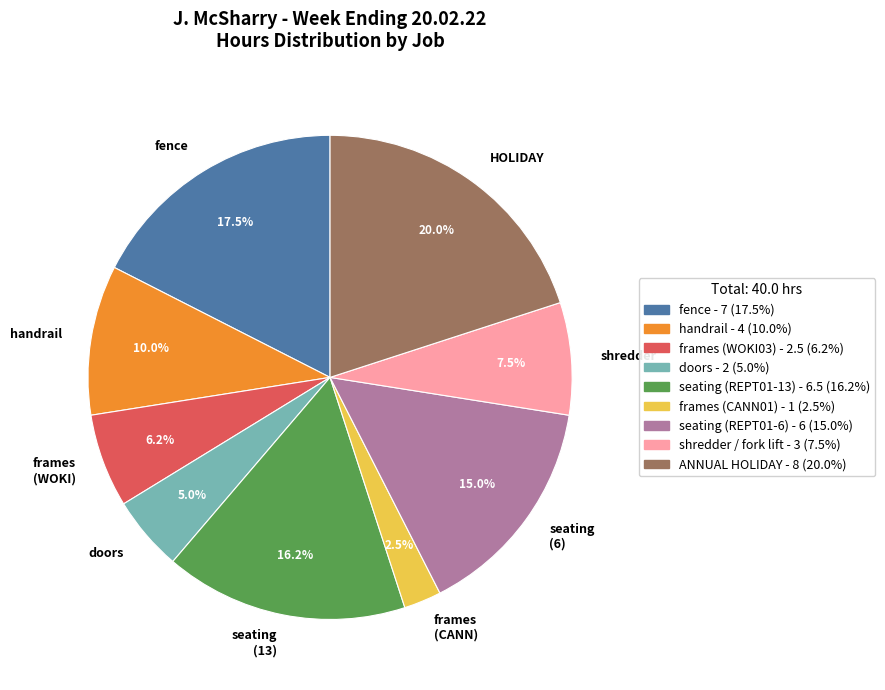

Combined, what portion of the pie is frames (CANN) and seating (6)?

17.5%